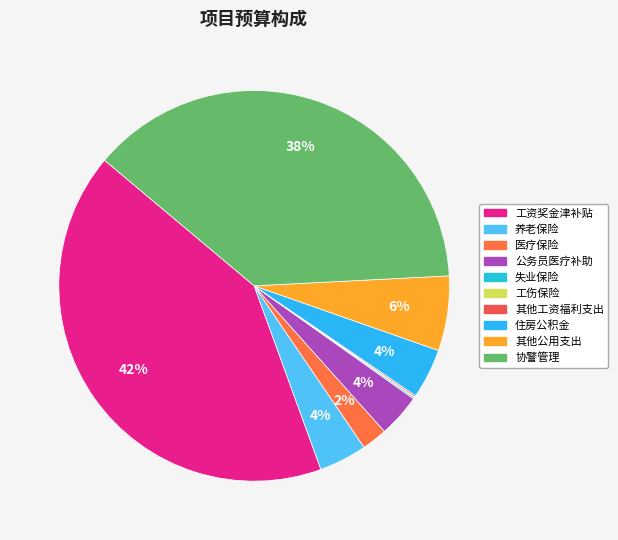

Which slice is the largest?

工资奖金津补贴